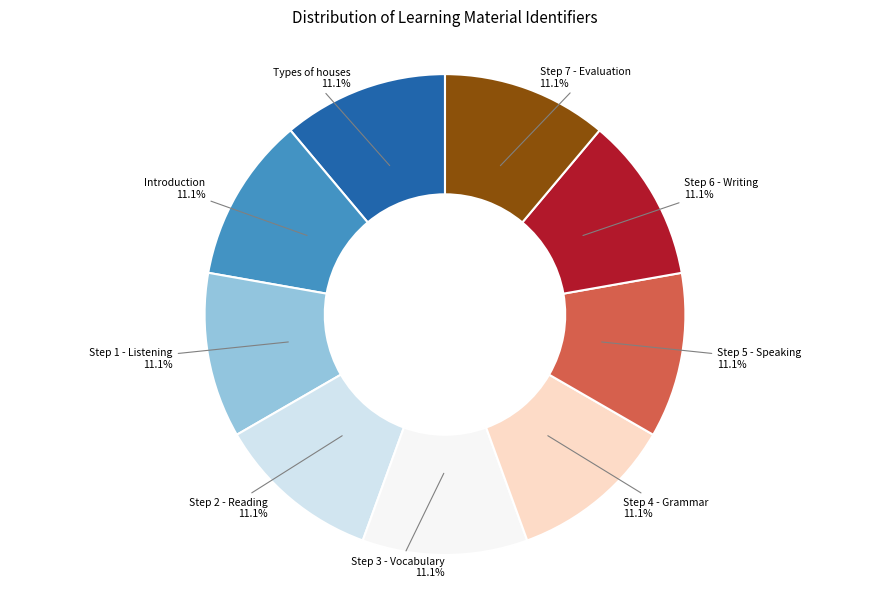

What percentage is NOT represented by Step 3 - Vocabulary?

88.9%